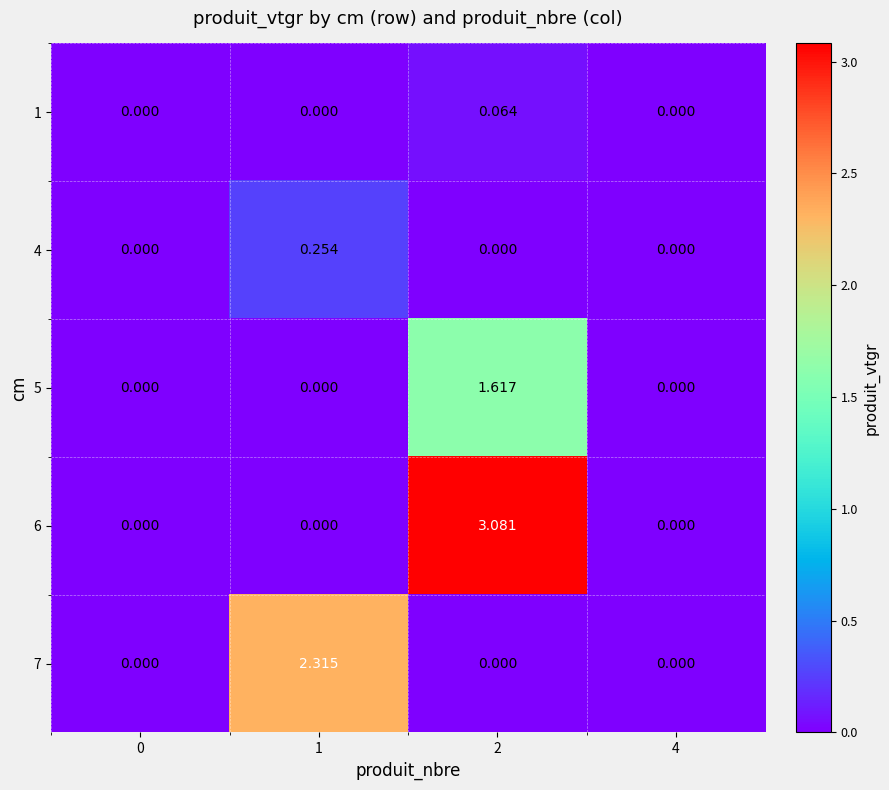

How many values in the 5 series exceed 0?

1